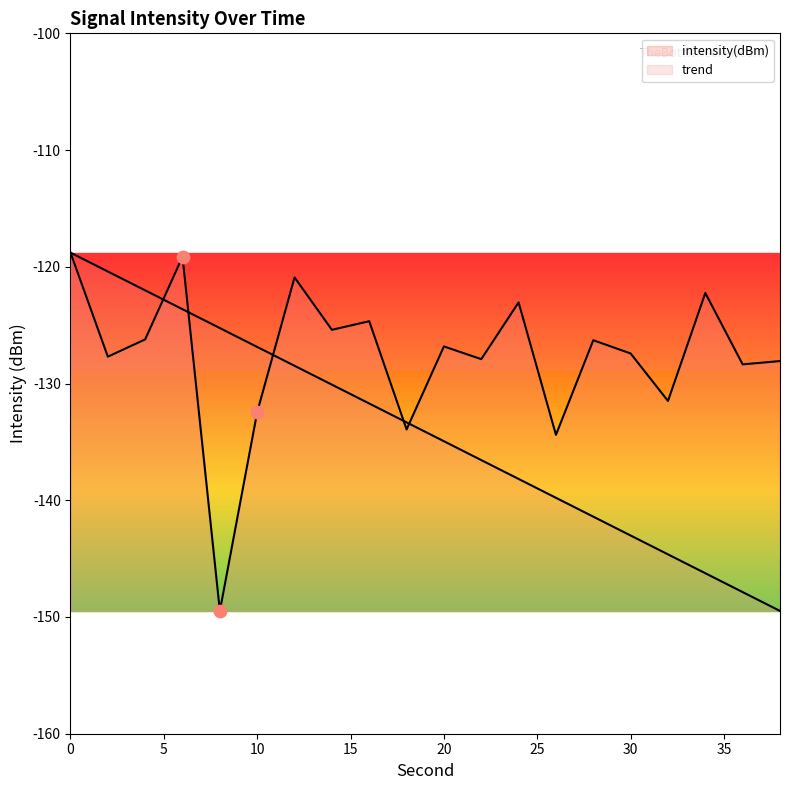

What is the change in value from 8 to 34?

+27.2